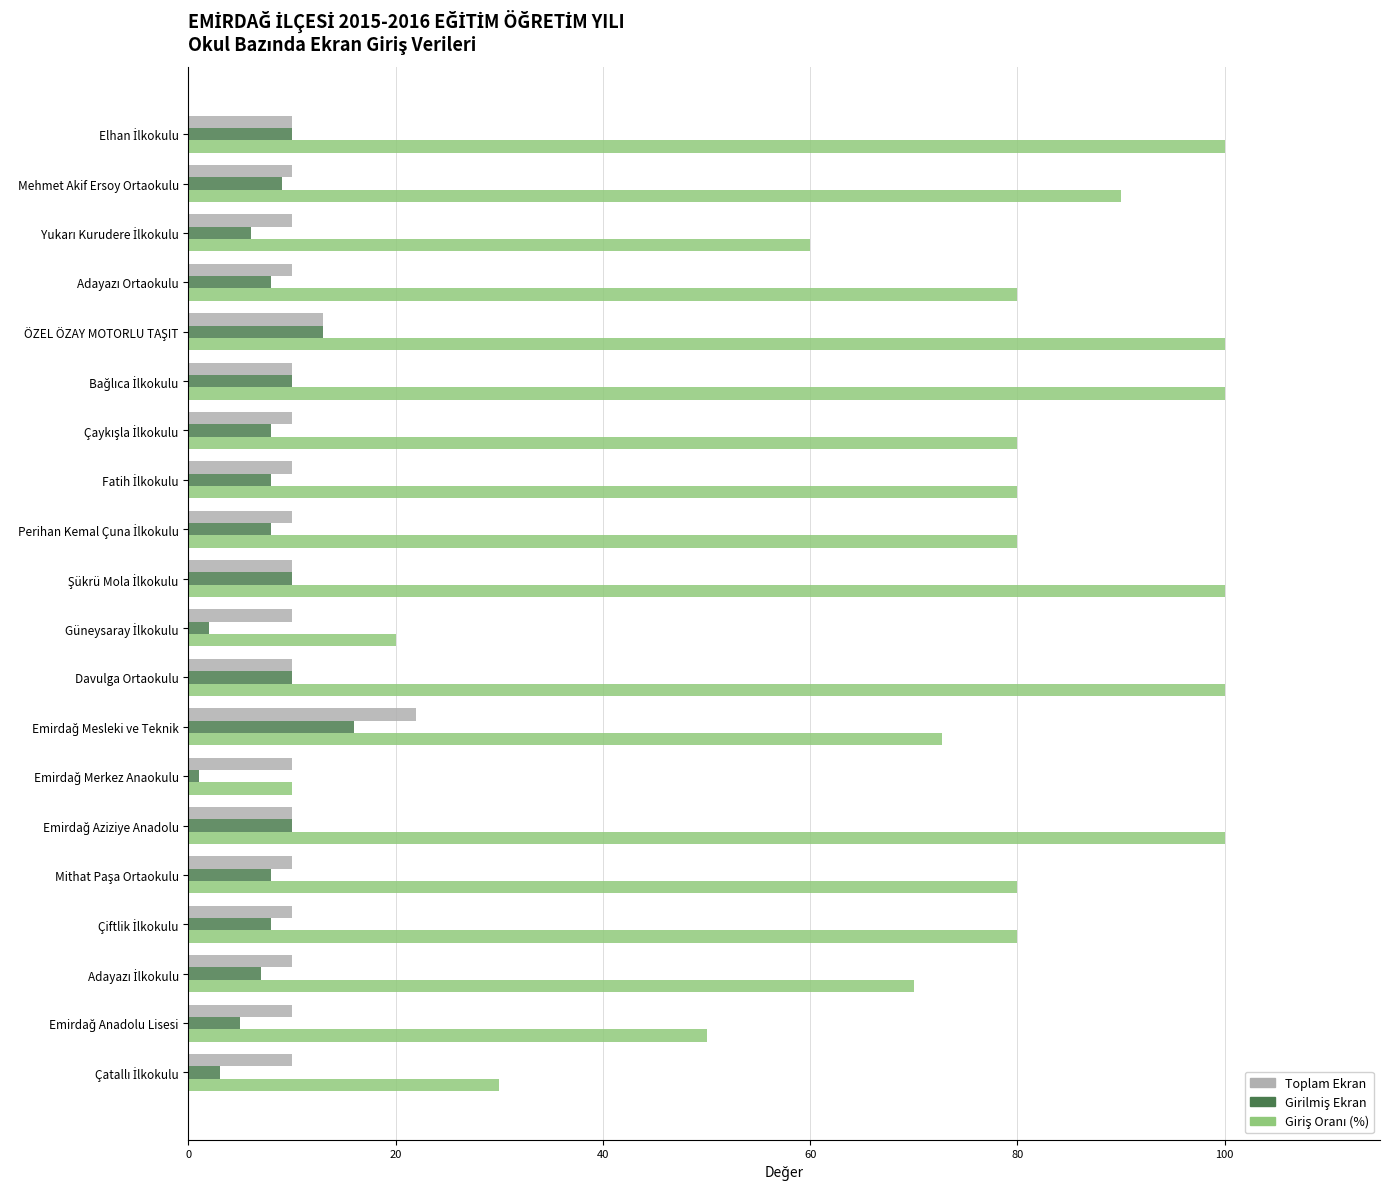

At how many categories does at least one series exceed 46?

17